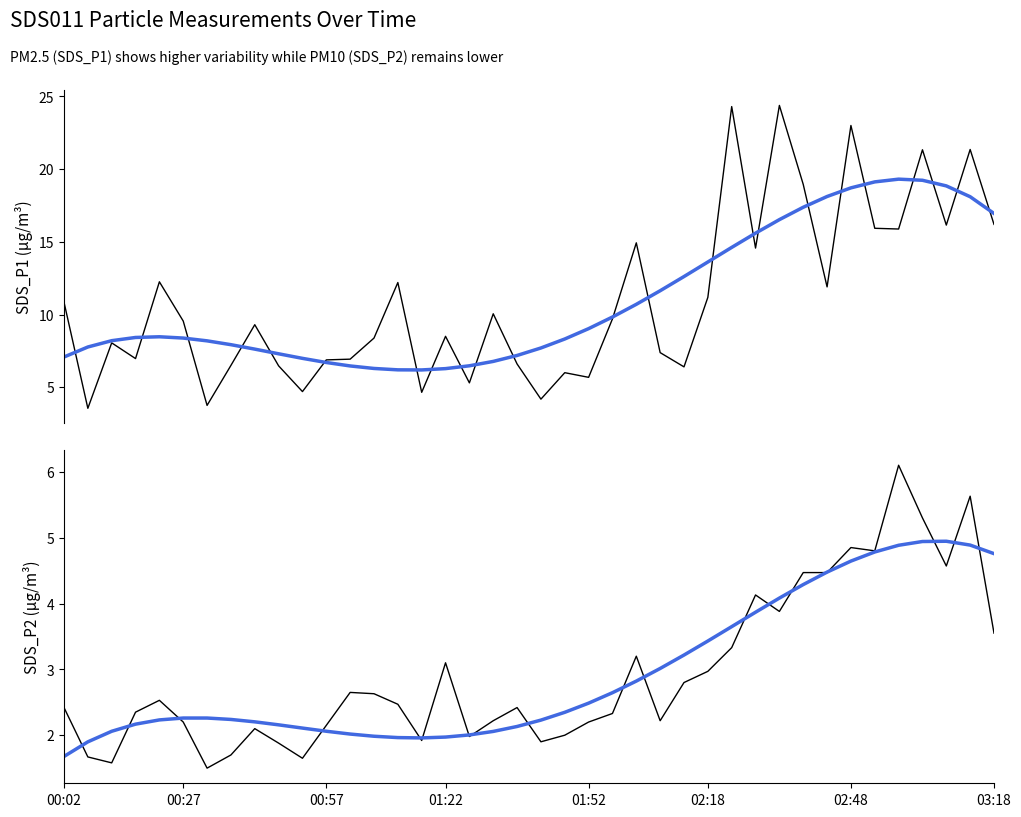

Which category has the highest value in the SDS_P2 trend series?

37